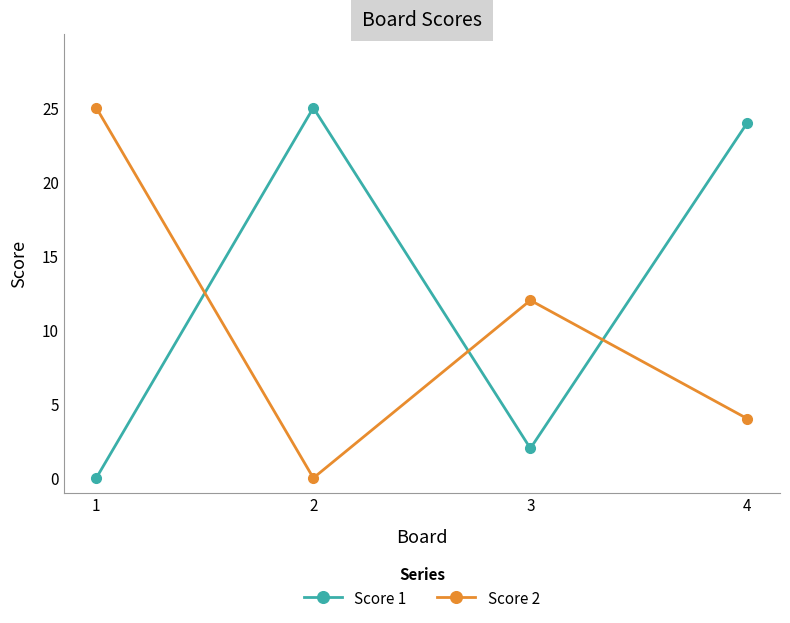

What is the value of the Score 2 point at the 3rd from the left?

12